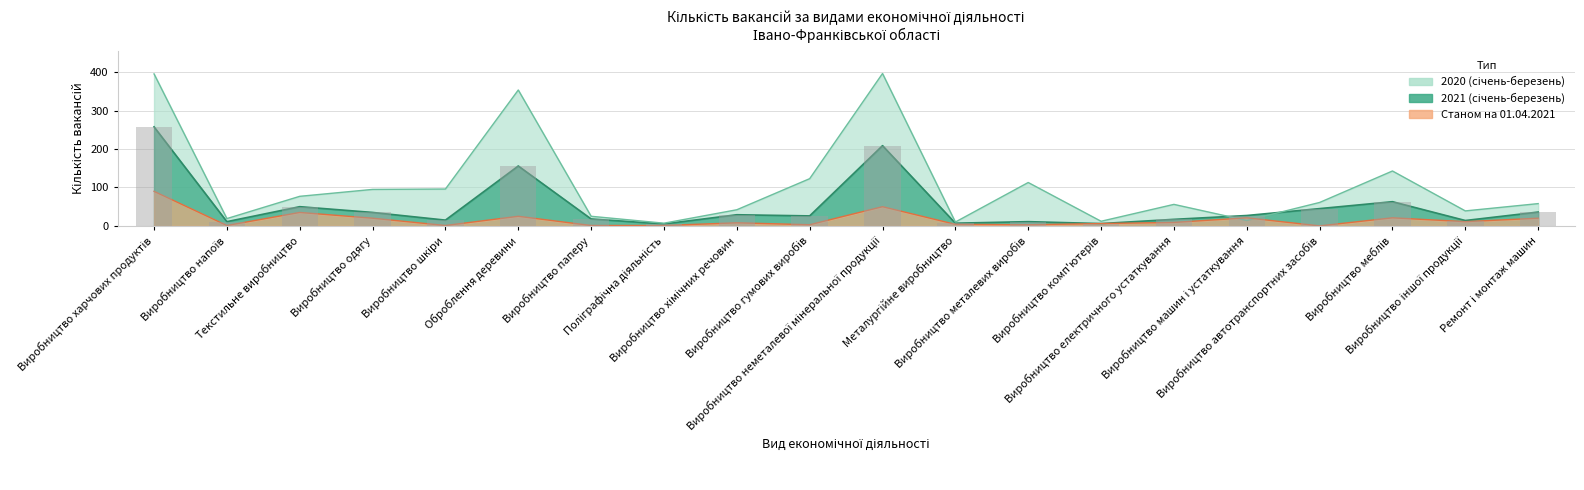

Reading left to right, extract all data points from this chart.

2020 (січень-березень): Виробництво харчових продуктів=396	Виробництво напоїв=19	Текстильне виробництво=77	Виробництво одягу=95	Виробництво шкіри=96	Оброблення деревини=354	Виробництво паперу=25	Поліграфічна діяльність=7	Виробництво хімічних речовин=42	Виробництво гумових виробів=123	Виробництво неметалевої мінеральної продукції=397	Металургійне виробництво=10	Виробництво металевих виробів=113	Виробництво комп'ютерів=12	Виробництво електричного устаткування=56	Виробництво машин і устаткування=14	Виробництво автотранспортних засобів=61	Виробництво меблів=143	Виробництво іншої продукції=39	Ремонт і монтаж машин=58
2021 (січень-березень): Виробництво харчових продуктів=258	Виробництво напоїв=11	Текстильне виробництво=50	Виробництво одягу=35	Виробництво шкіри=15	Оброблення деревини=156	Виробництво паперу=18	Поліграфічна діяльність=5	Виробництво хімічних речовин=29	Виробництво гумових виробів=26	Виробництво неметалевої мінеральної продукції=209	Металургійне виробництво=7	Виробництво металевих виробів=11	Виробництво комп'ютерів=6	Виробництво електричного устаткування=17	Виробництво машин і устаткування=27	Виробництво автотранспортних засобів=45	Виробництво меблів=63	Виробництво іншої продукції=14	Ремонт і монтаж машин=36
Станом на 01.04.2021: Виробництво харчових продуктів=90	Виробництво напоїв=1	Текстильне виробництво=35	Виробництво одягу=20	Виробництво шкіри=1	Оброблення деревини=25	Виробництво паперу=1	Поліграфічна діяльність=1	Виробництво хімічних речовин=8	Виробництво гумових виробів=3	Виробництво неметалевої мінеральної продукції=50	Металургійне виробництво=4	Виробництво металевих виробів=3	Виробництво комп'ютерів=6	Виробництво електричного устаткування=9	Виробництво машин і устаткування=21	Виробництво автотранспортних засобів=0	Виробництво меблів=21	Виробництво іншої продукції=11	Ремонт і монтаж машин=20